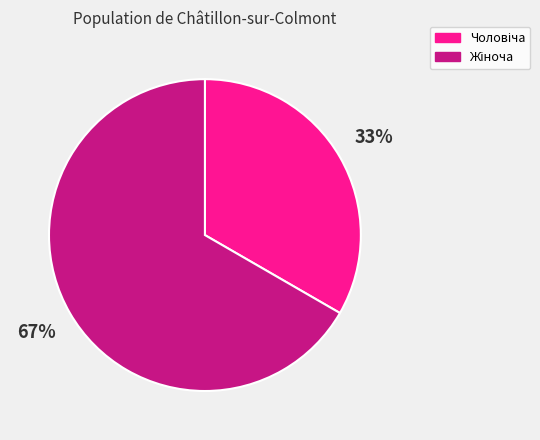

Does any single category account for the majority?

Yes